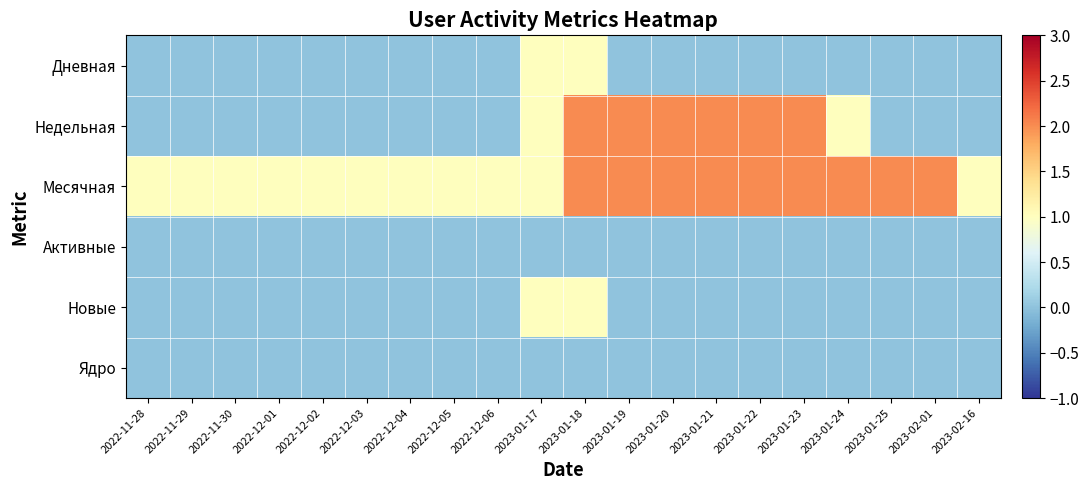

Between 2022-12-02 and 2023-01-23, which series saw the biggest shift?

Недельная